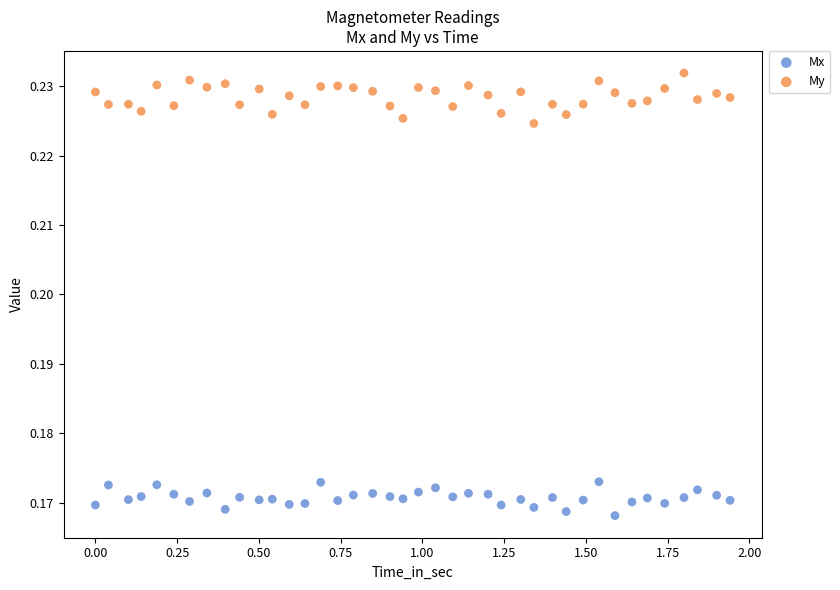

Across all data points, what is the range of X values (max minus min)?

1.9